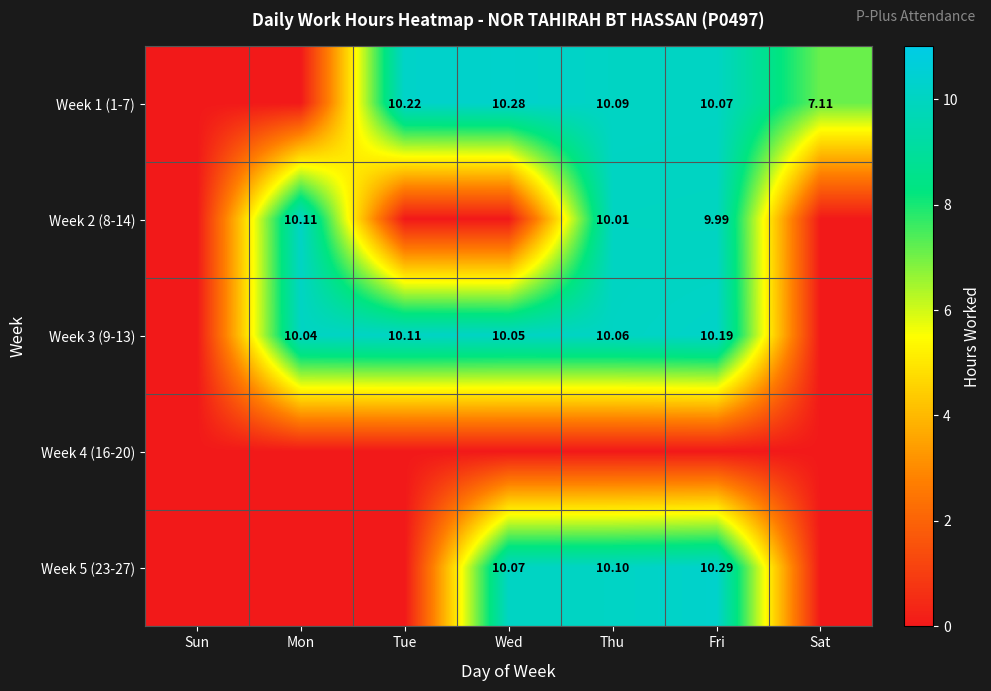

What is the difference between the maximum and minimum values in the Week 1 (1-7) series?

10.3